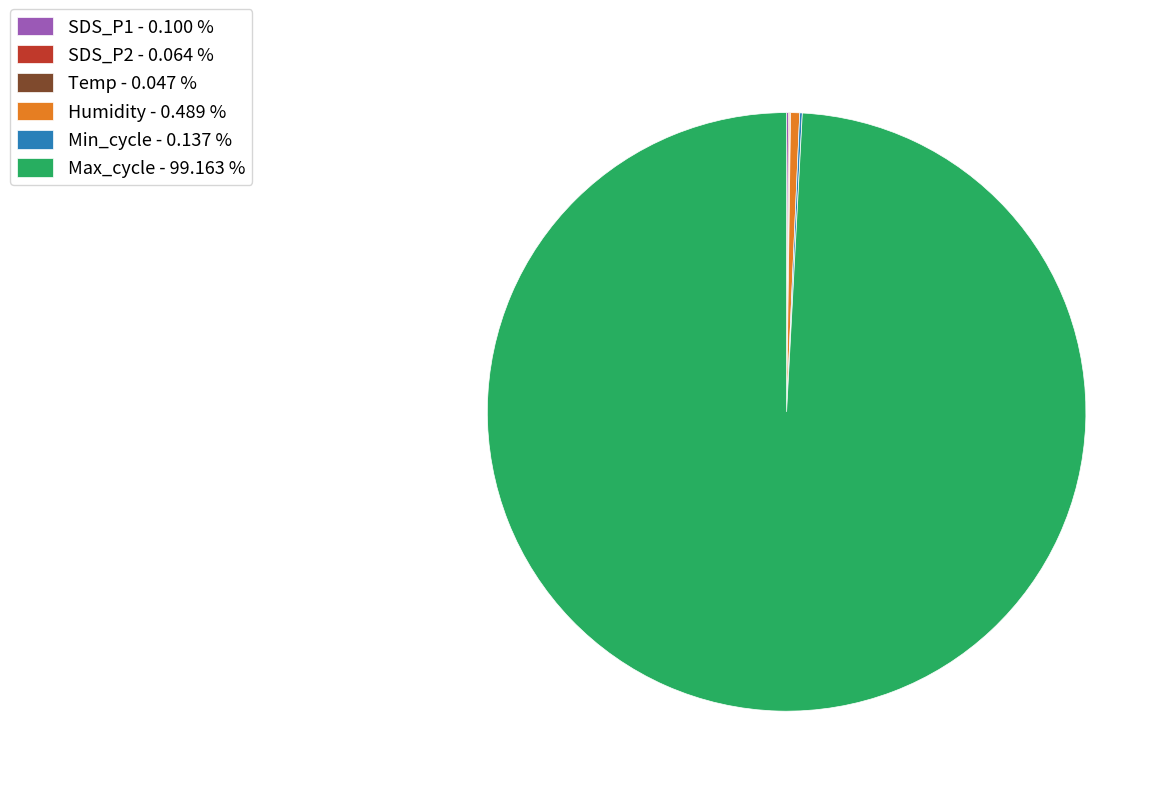

Which has a higher value, Humidity - 0.489 % or Max_cycle - 99.163 %?

Max_cycle - 99.163 %